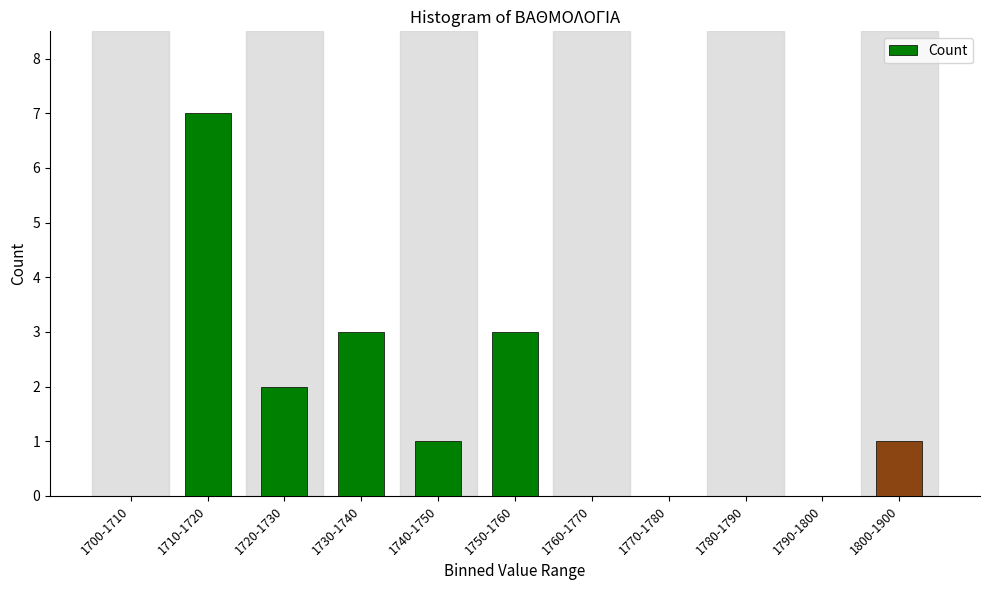

Reading right to left, what are all the values shown in this chart?

1800-1900=1	1790-1800=0	1780-1790=0	1770-1780=0	1760-1770=0	1750-1760=3	1740-1750=1	1730-1740=3	1720-1730=2	1710-1720=7	1700-1710=0